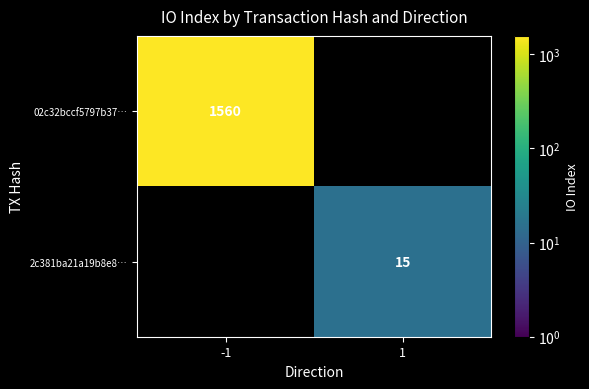

The value of 2c381ba21a19b8e8… at 1 is 9. True or false?

False